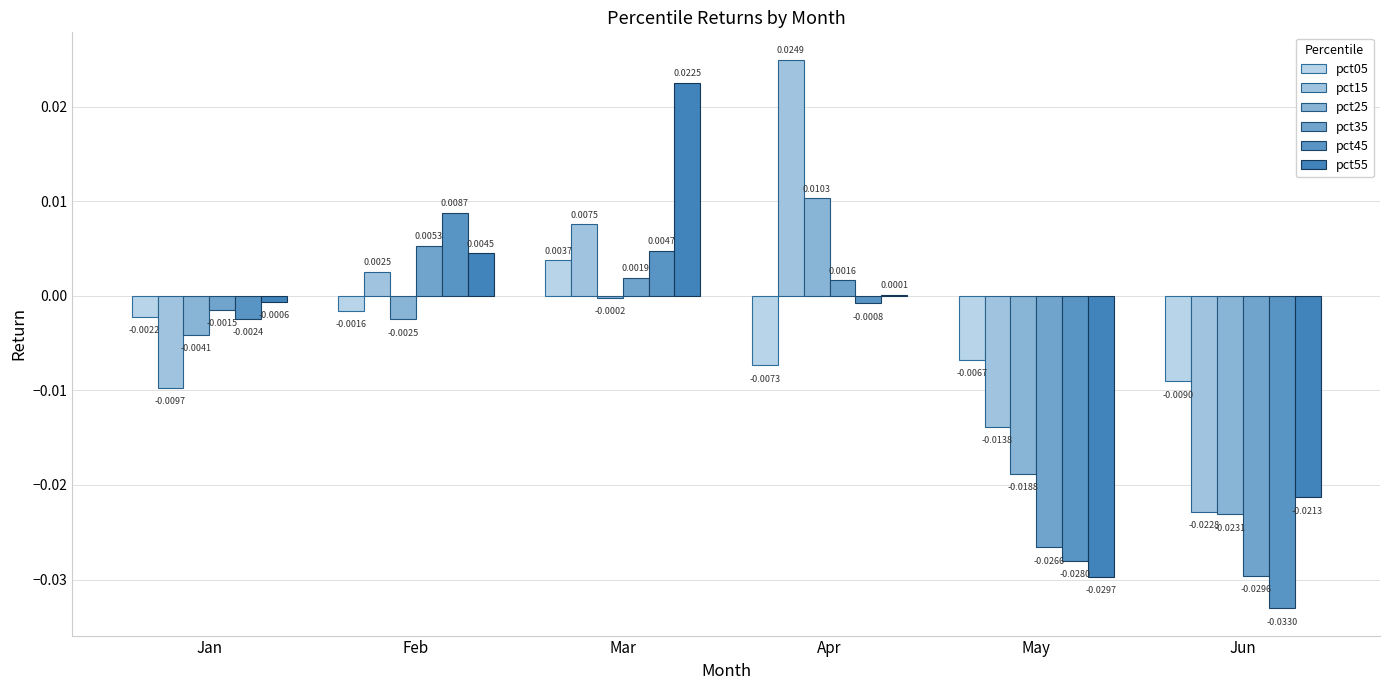

How many data points does each series have?

6